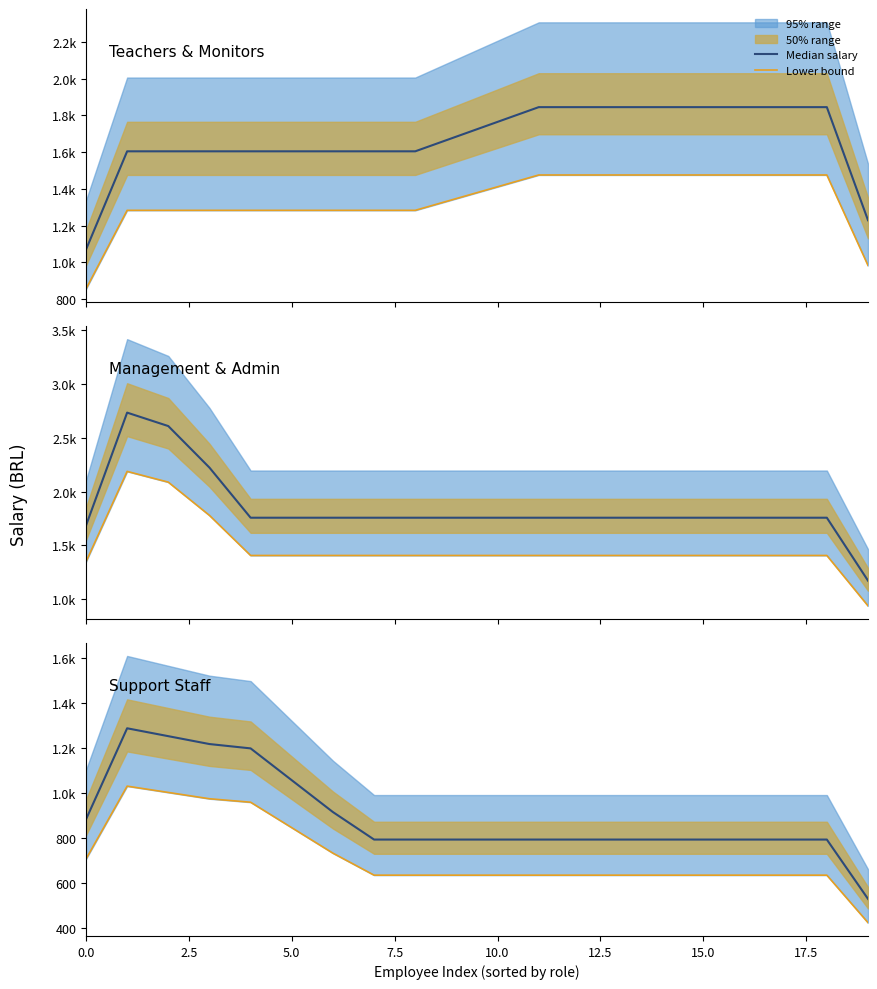

What is the average value of the Median salary series?

891.3